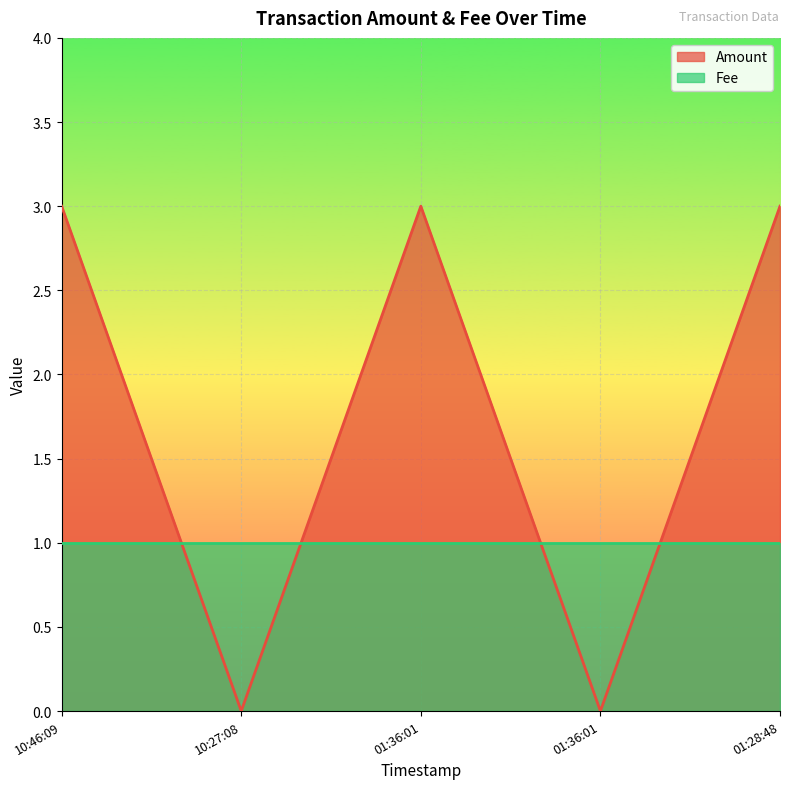

How many points are higher than both their immediate neighbors (excluding endpoints)?

1